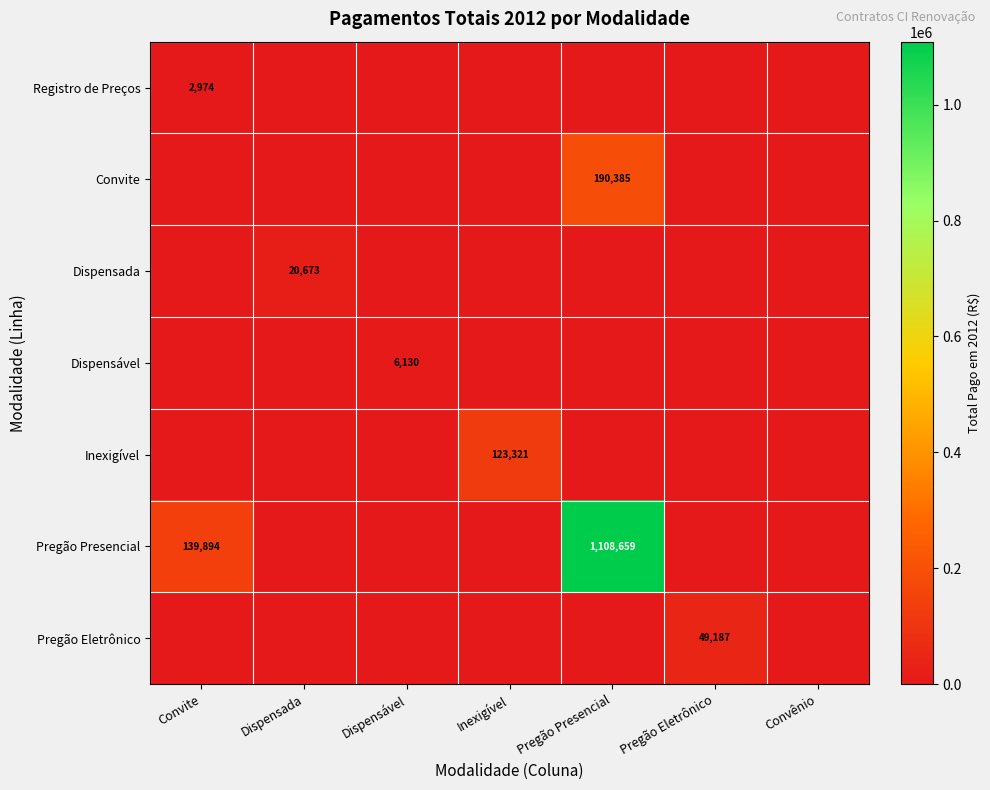

Is the value of Inexigível at Convite greater than the value of Convite at Dispensável?

No